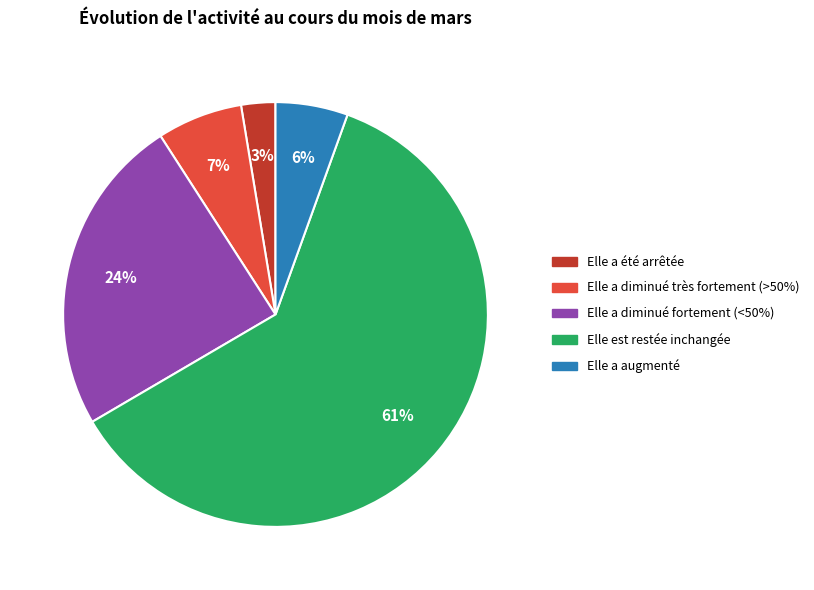

Do Elle a diminué fortement (<50%) and Elle est restée inchangée together represent more than half of the pie?

Yes